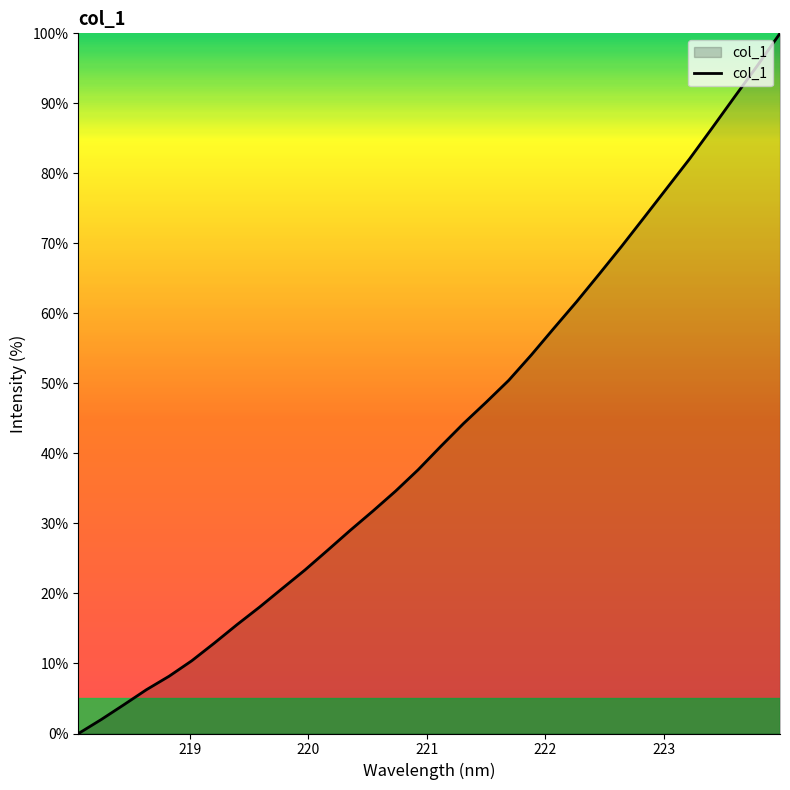

What is the difference between the maximum and minimum values?

100.0